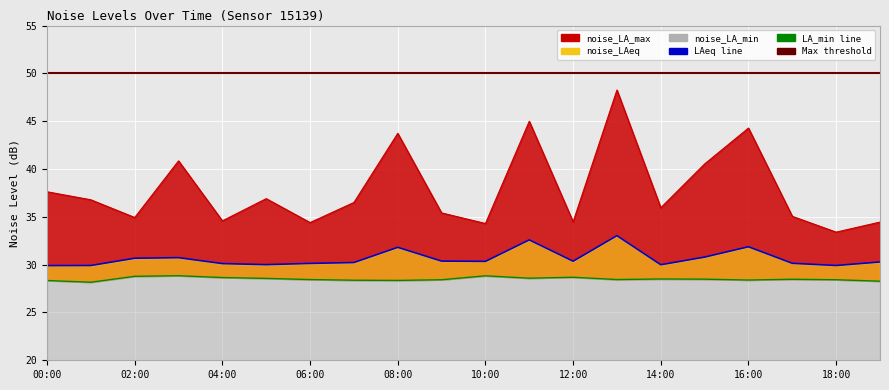

At which label does noise_LA_min reach its peak?

03:00